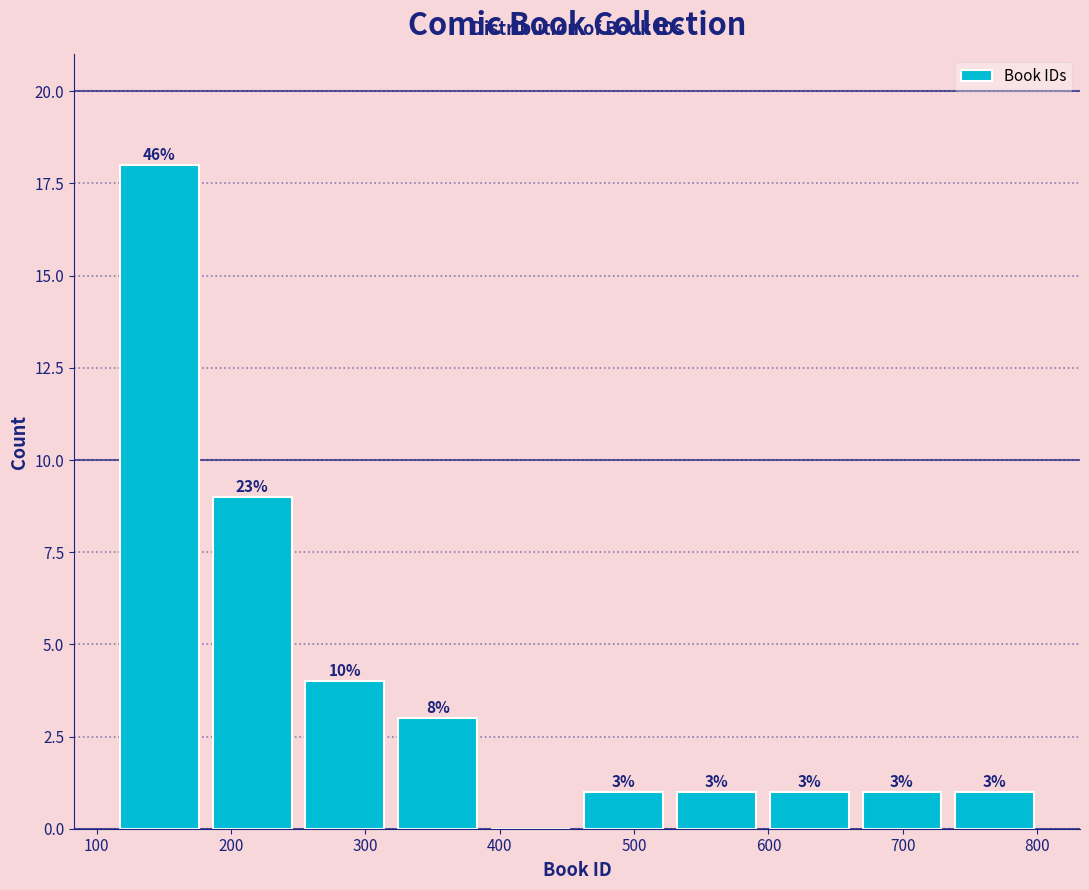

Which range on the x-axis has the tallest bar?

110 to 180